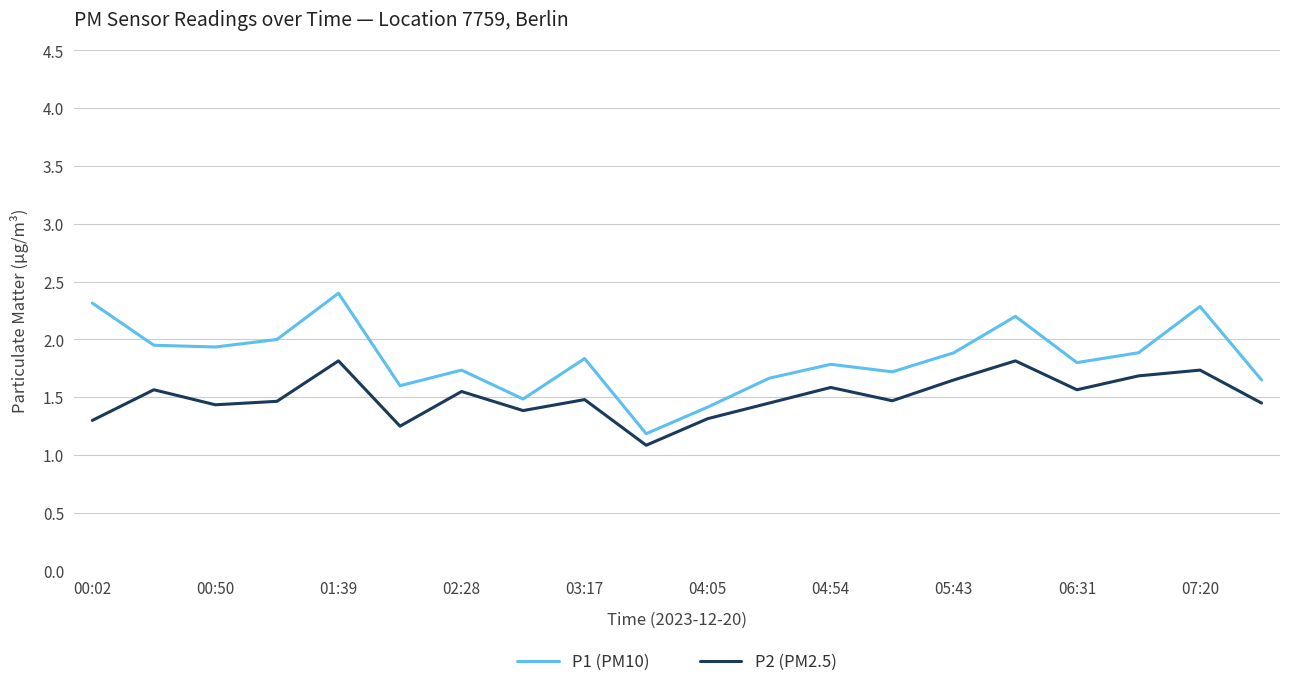

True or false: P2 (PM2.5) and P1 (PM10) cross at least once.

False